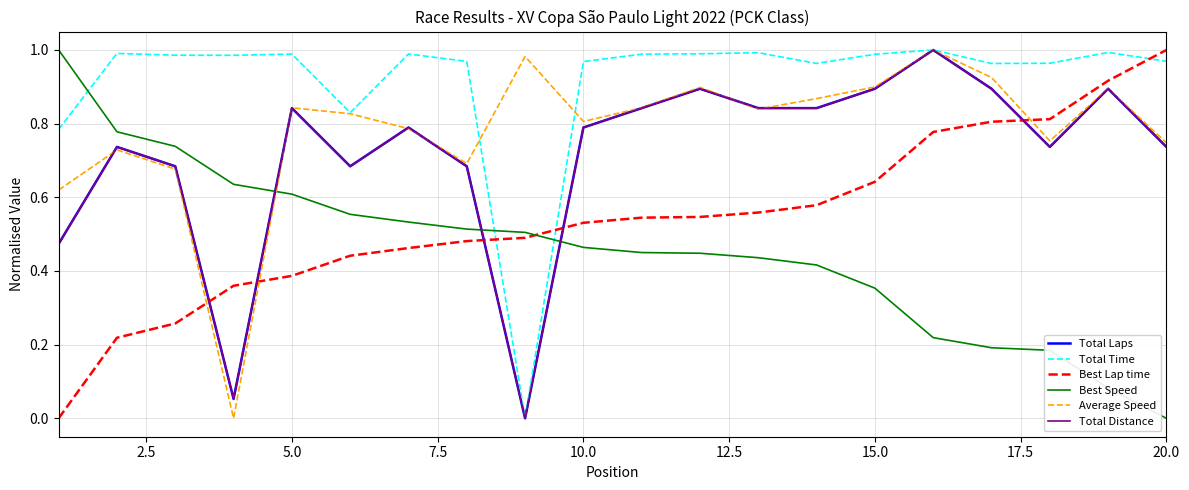

Is this an area chart (filled region under the line)?

No